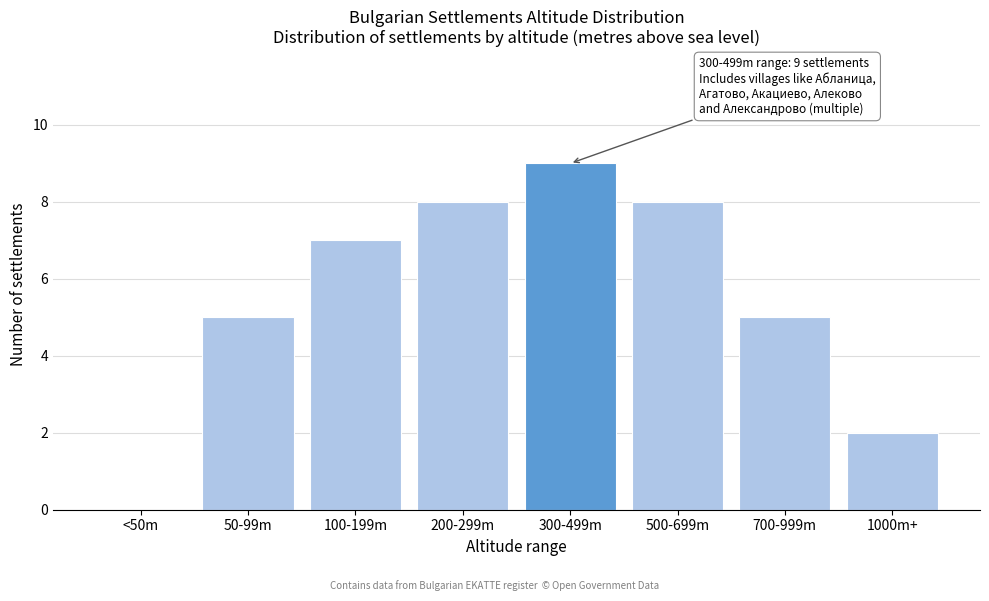

Reading left to right, transcribe all the data shown in this chart.

<50m=0	50-99m=5	100-199m=7	200-299m=8	300-499m=9	500-699m=8	700-999m=5	1000m+=2